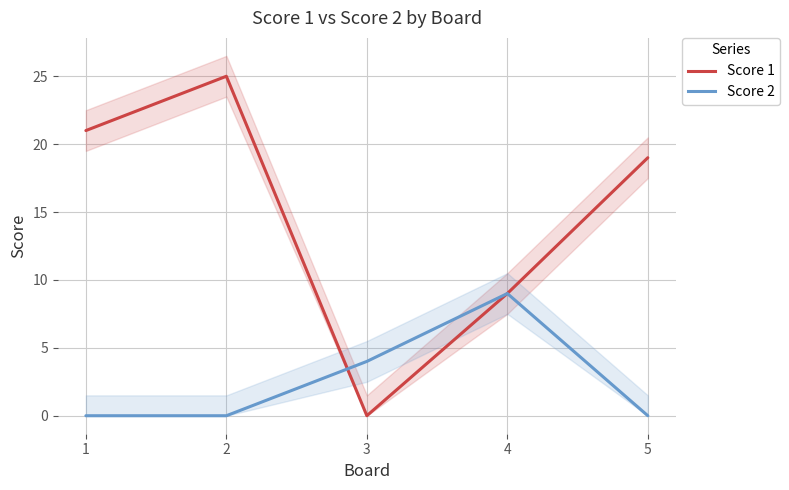

Where is the first local minimum for Score 1?

3